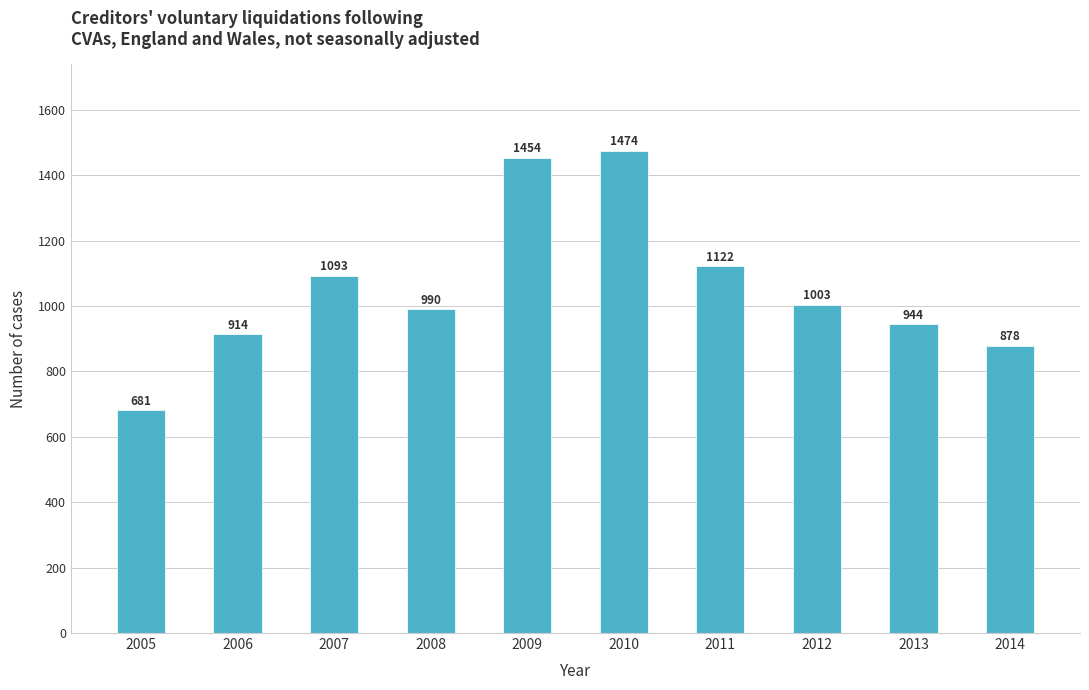

How many bars are there in total?

10